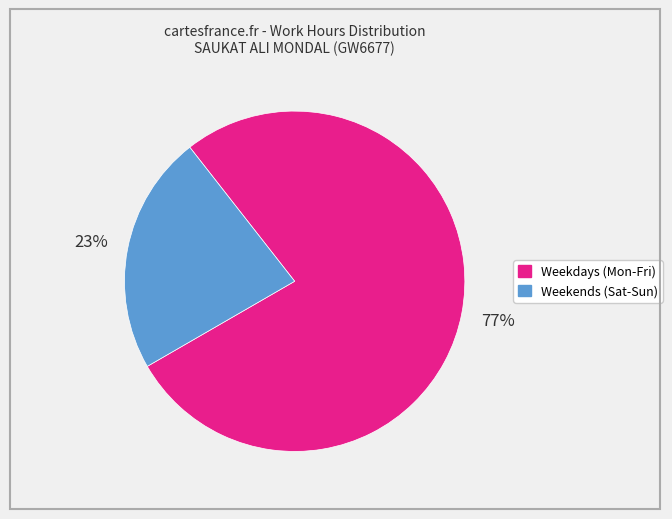

To the nearest percent, what is the average slice percentage?

50%